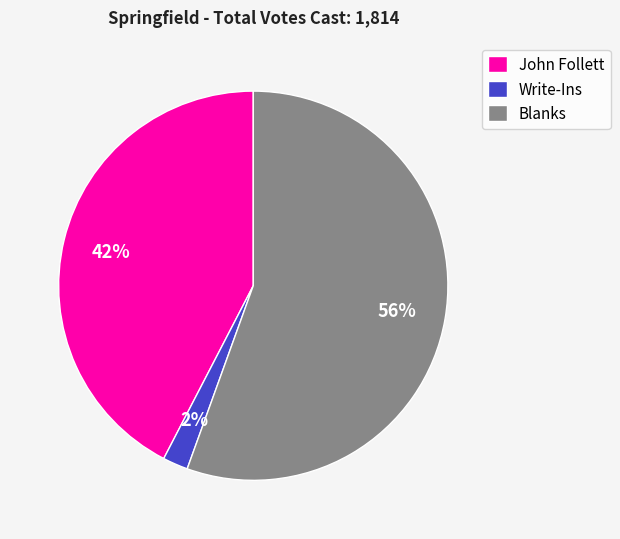

To the nearest percent, what is the average slice percentage?

33%